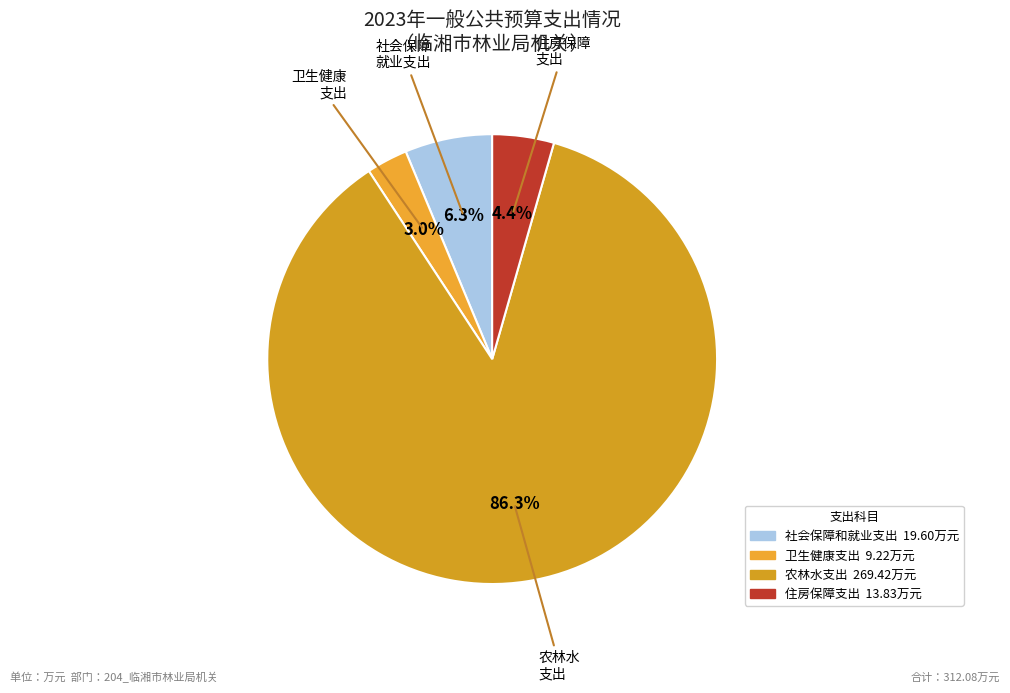

Is there a majority slice in this chart?

Yes